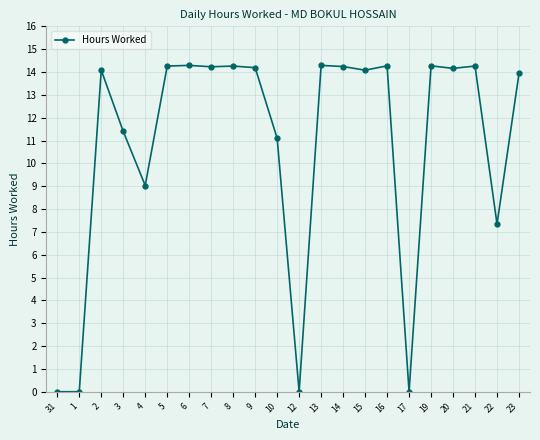

What is the label of the 13th point from the left?

13